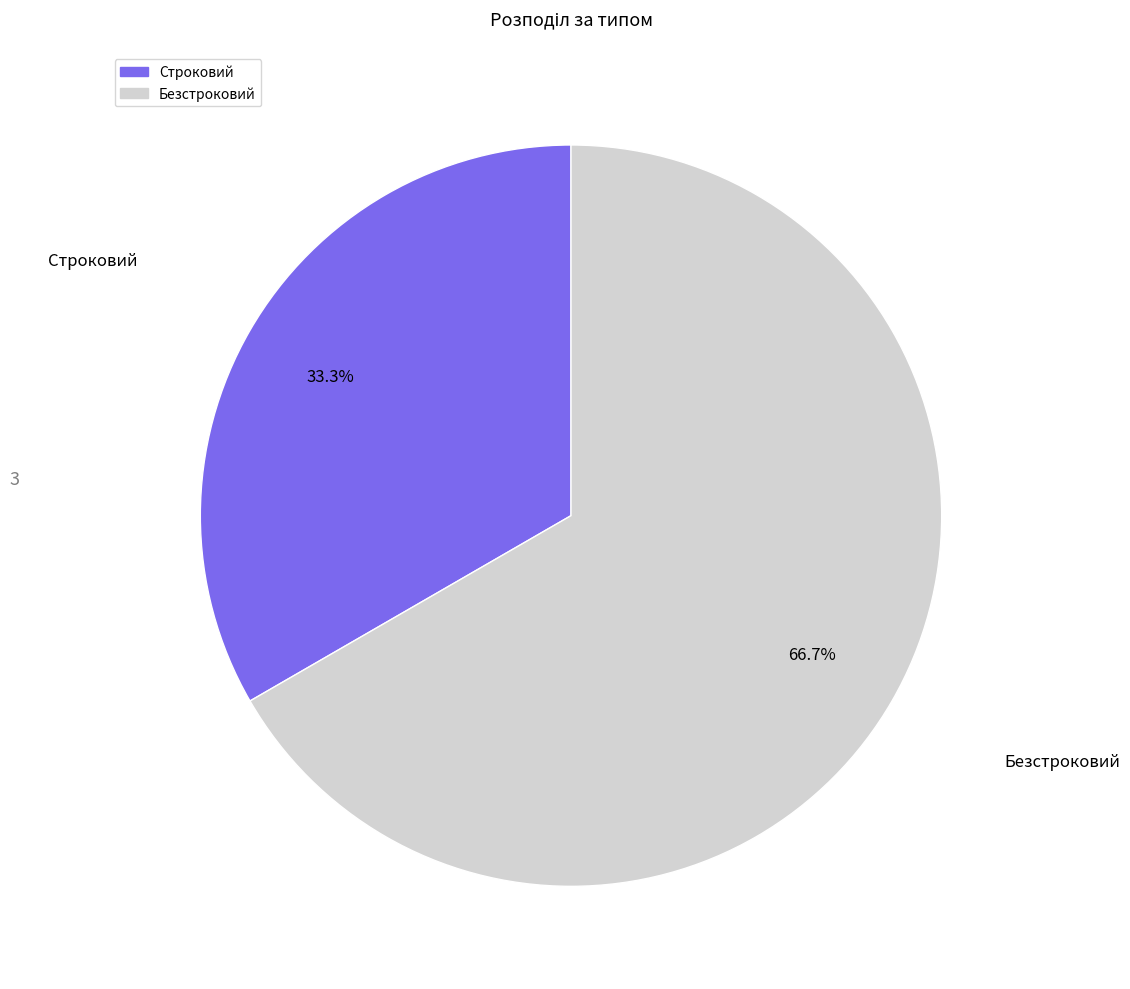

Which category has the smallest portion of the pie?

Строковий